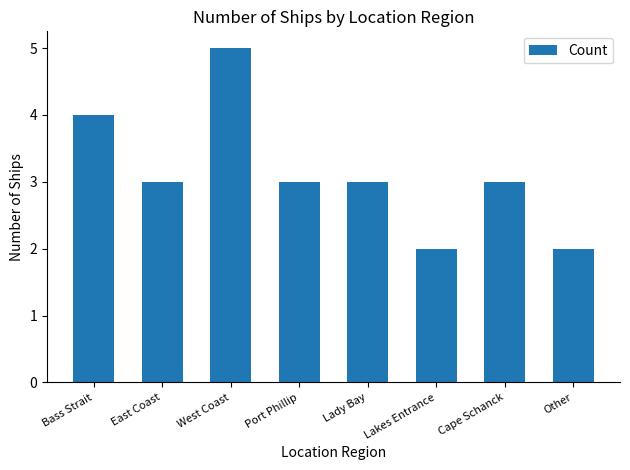

What is the ratio of the value at Bass Strait to the value at West Coast?

0.8